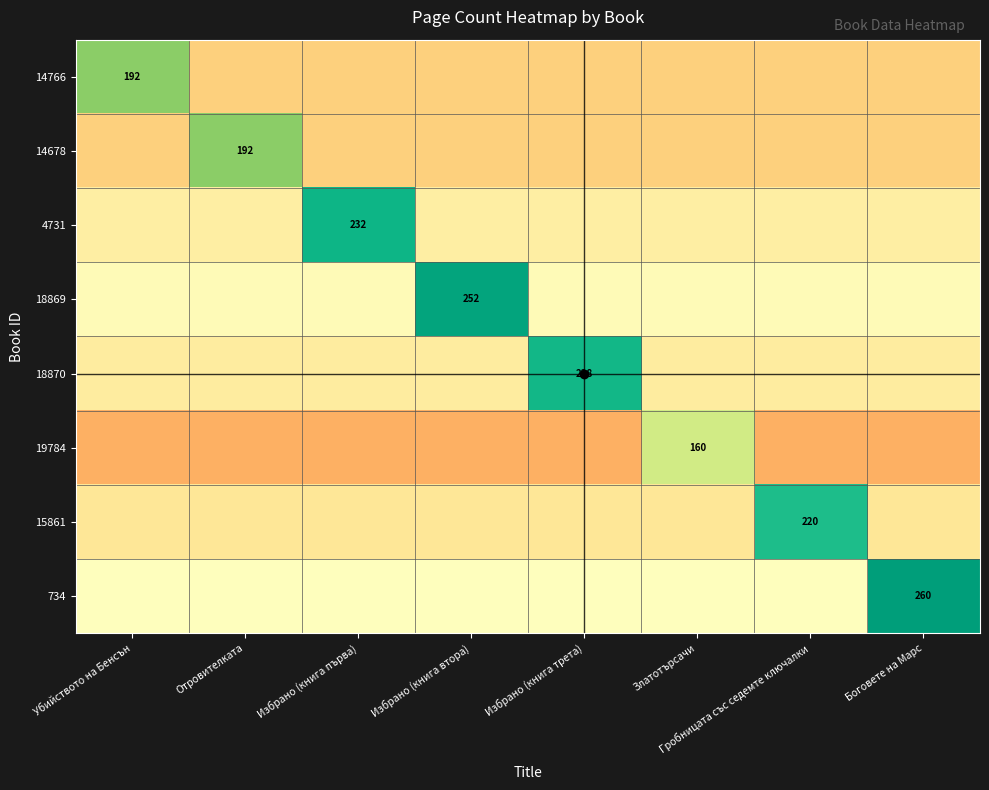

True or false: 18869 has a value of 180.4 at Убийството на Бенсън.

False